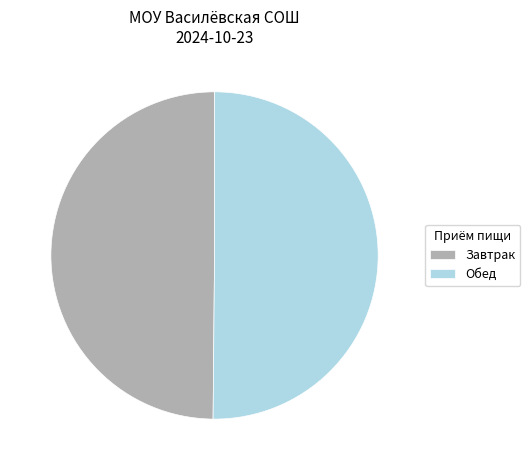

Approximately how many times larger is the value at Обед compared to Завтрак?

1.0